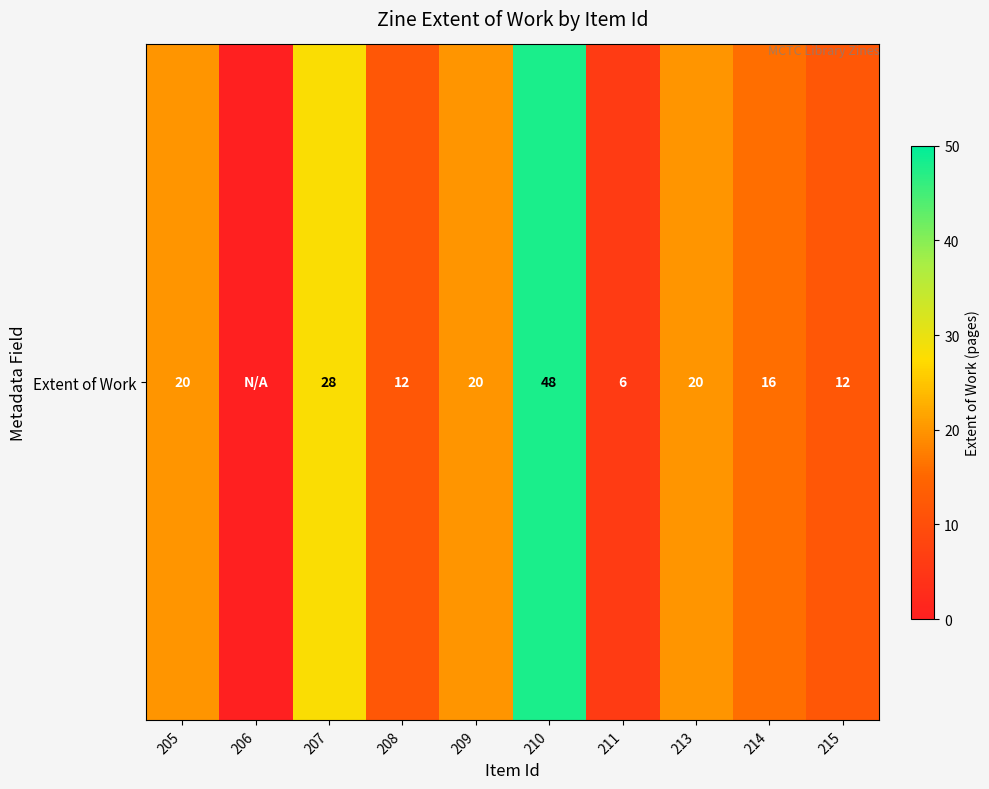

What is the sum of all values?

182